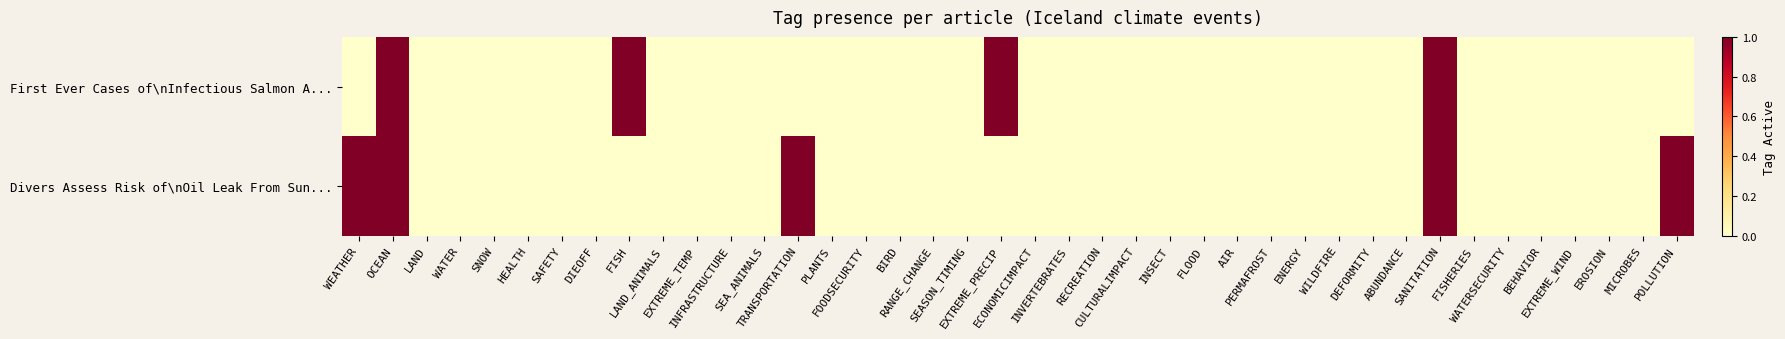

How many values in the First Ever Cases of\nInfectious Salmon A... series exceed 0?

4